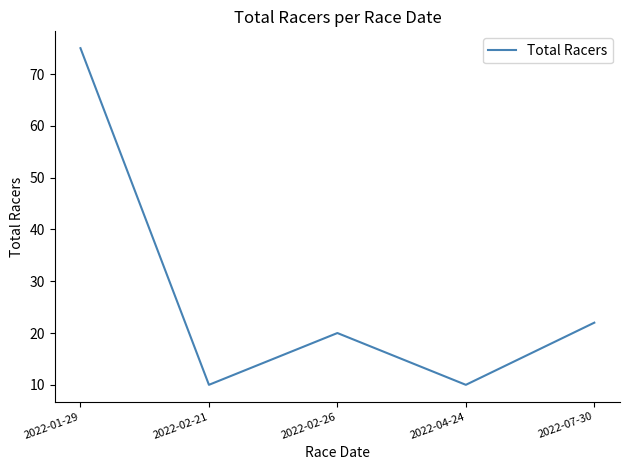

What position from the left is 2022-07-30?

5